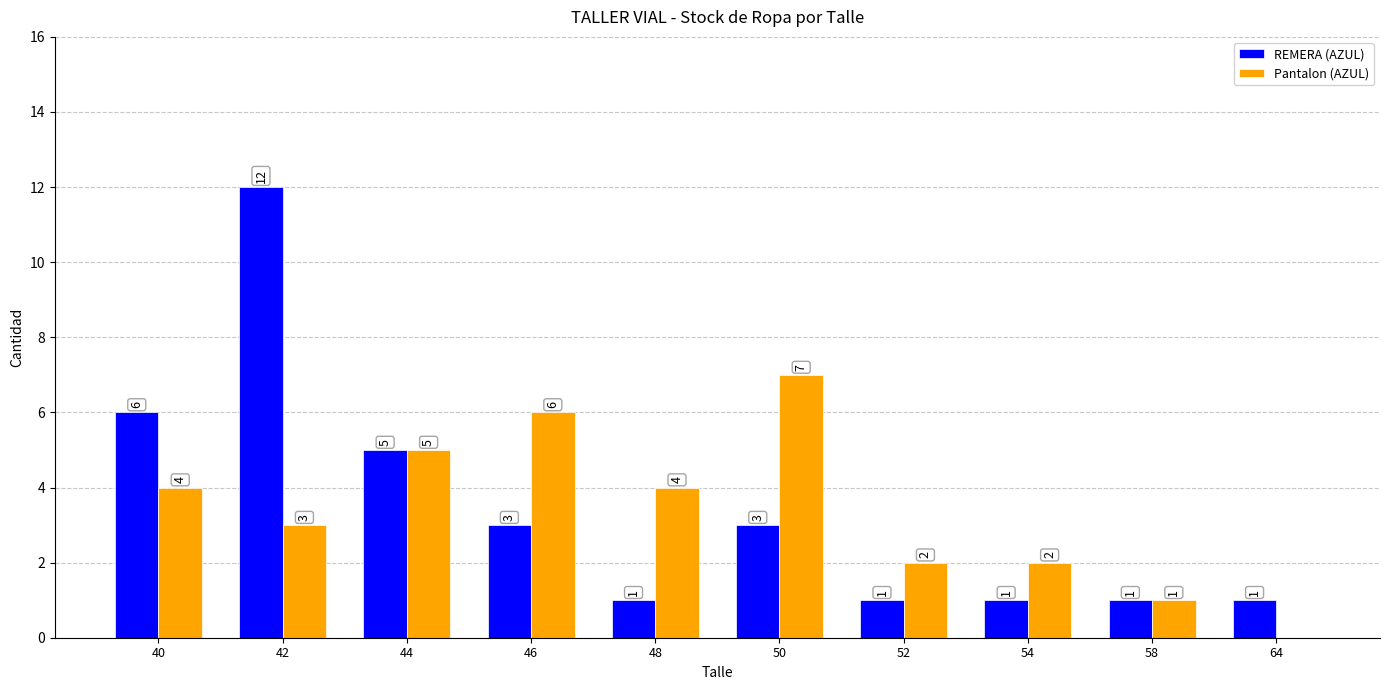

Where is Pantalon (AZUL) nearest to the value 3?

42